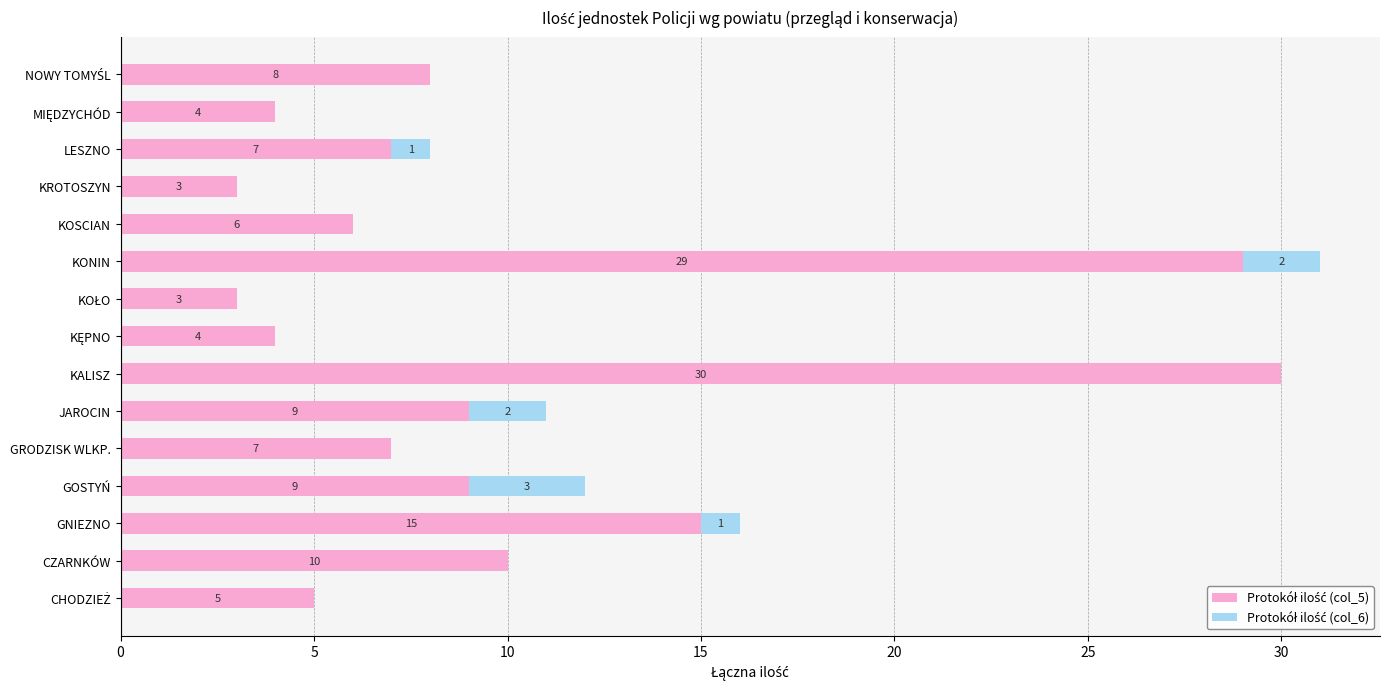

At which category is the sum across all series the highest?

KONIN